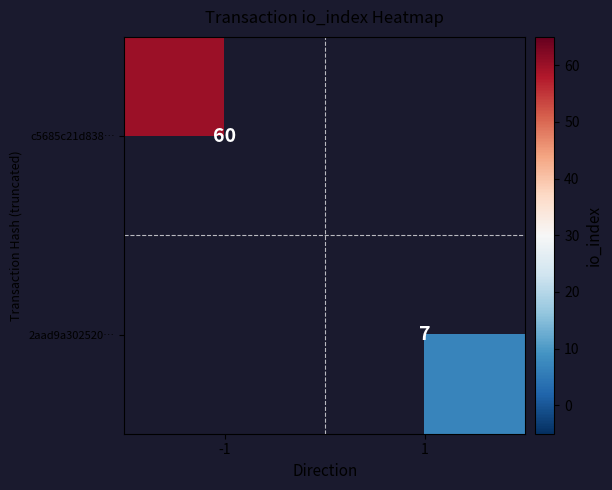

True or false: 2aad9a302520… has a value of 10 at 1.

False